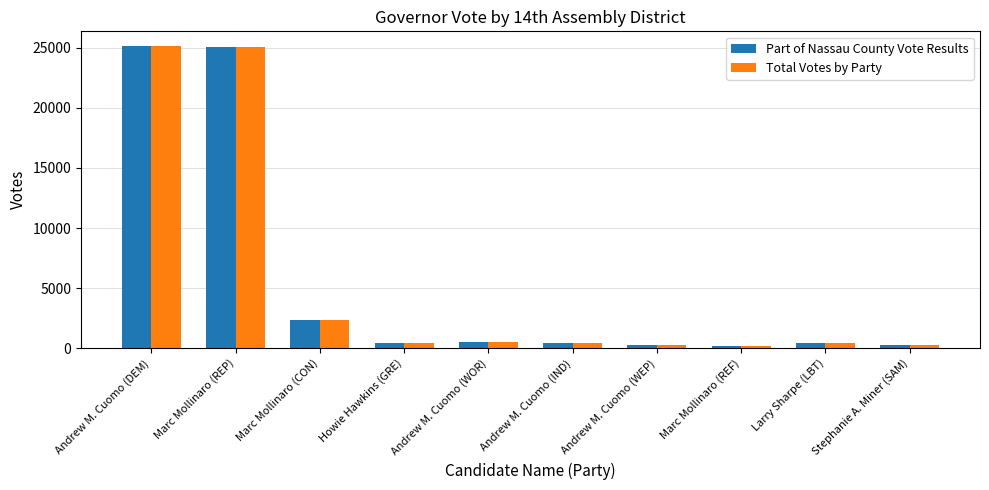

At which label is Total Votes by Party closest to 12652?

Marc Mollinaro (CON)